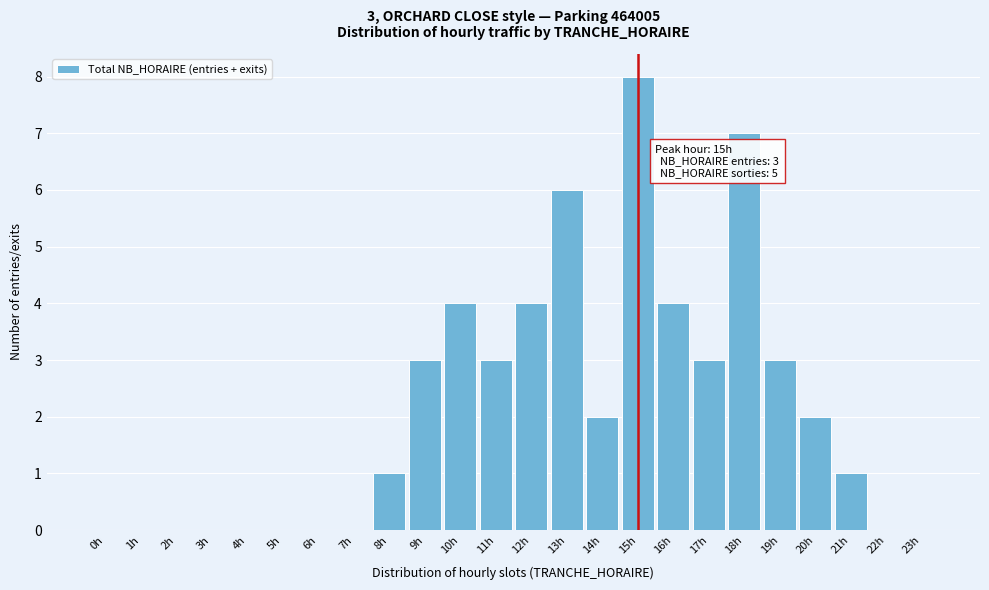

Reading left to right, list all the values displayed in this chart.

0h=0	1h=0	2h=0	3h=0	4h=0	5h=0	6h=0	7h=0	8h=1	9h=3	10h=4	11h=3	12h=4	13h=6	14h=2	15h=8	16h=4	17h=3	18h=7	19h=3	20h=2	21h=1	22h=0	23h=0